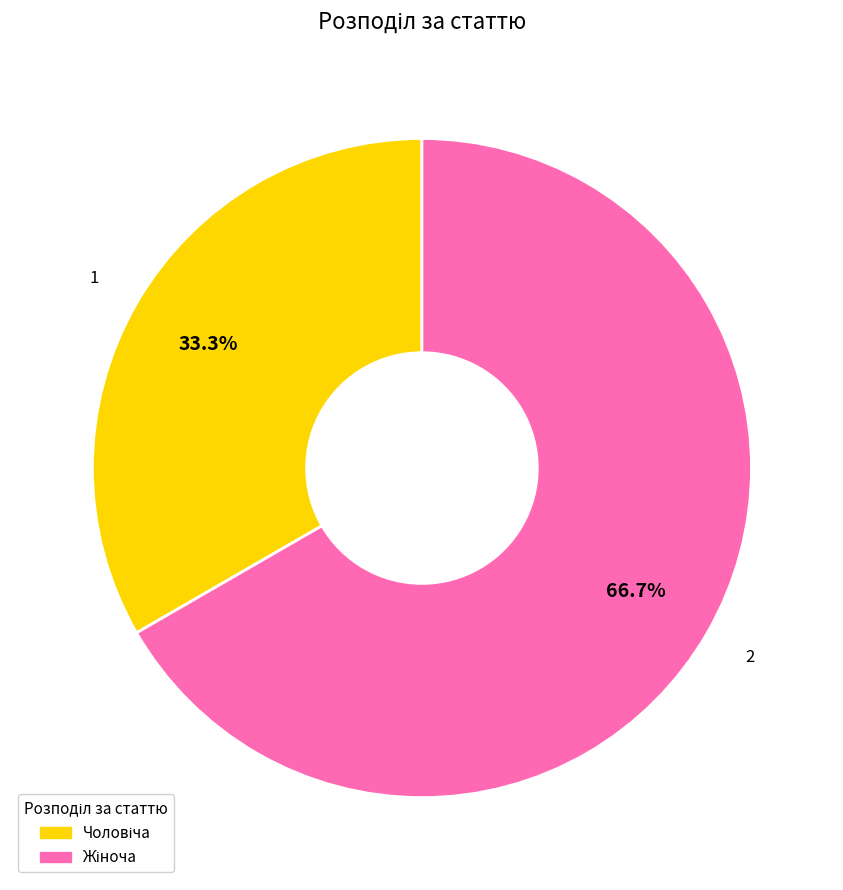

Count the number of slices in the pie.

2